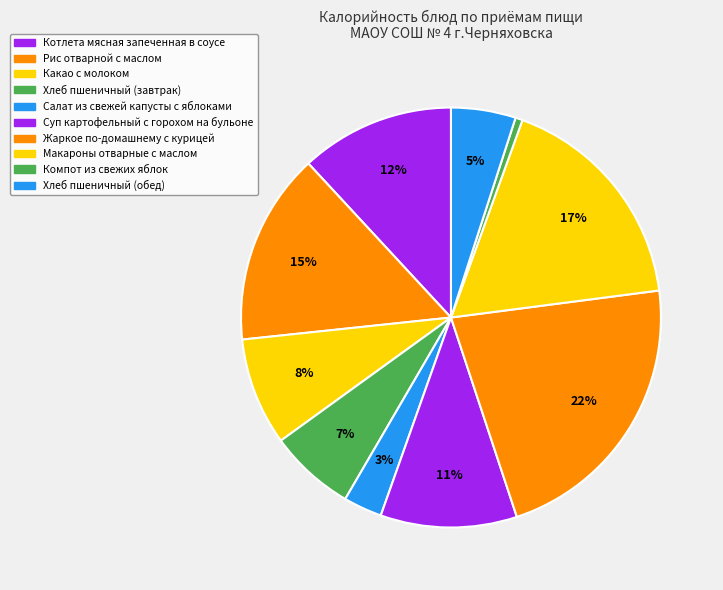

Count the number of slices in the pie.

10